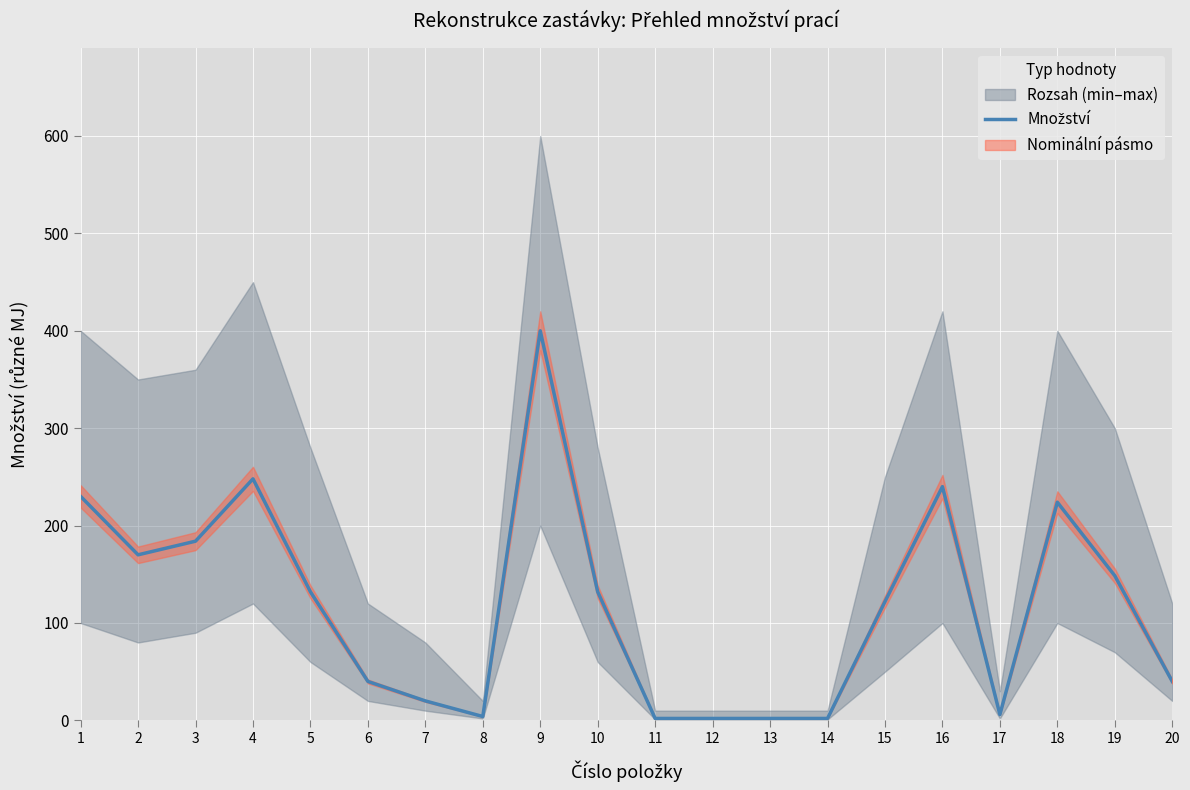

What is the difference between the maximum and second lowest values?

398.0